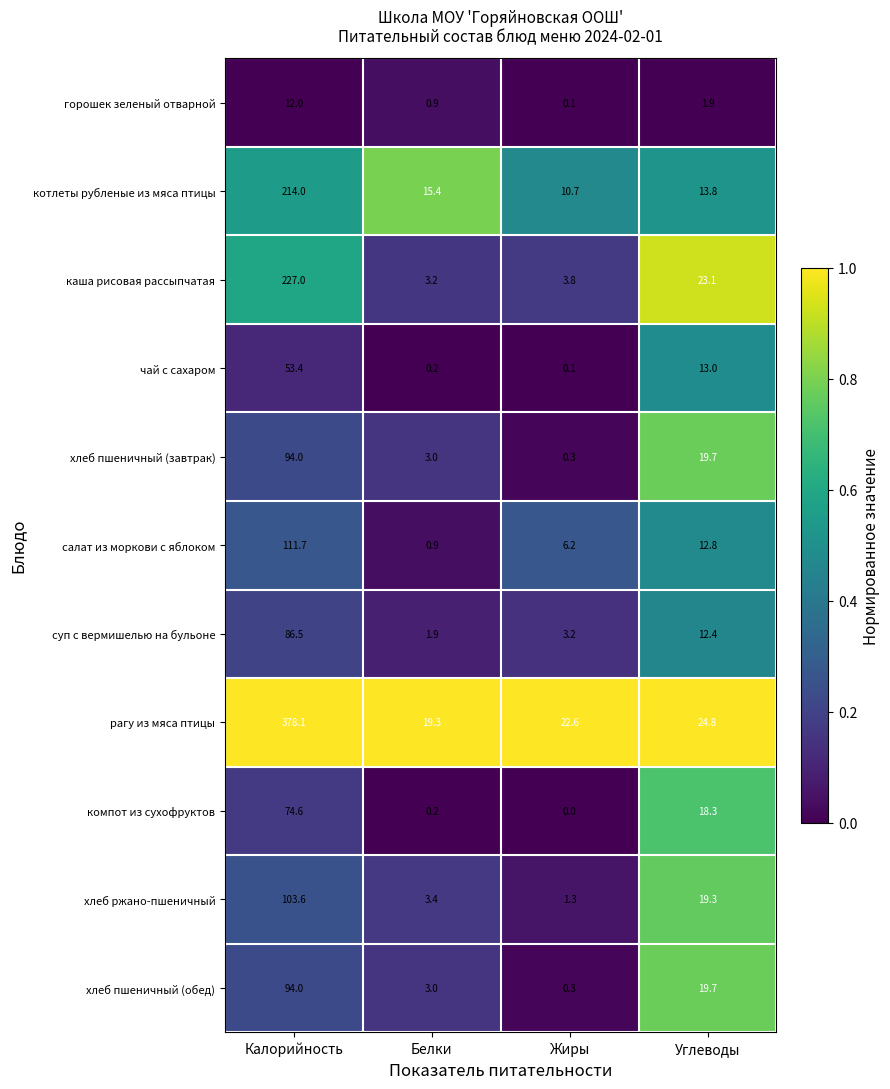

What is the greatest value displayed?

378.1